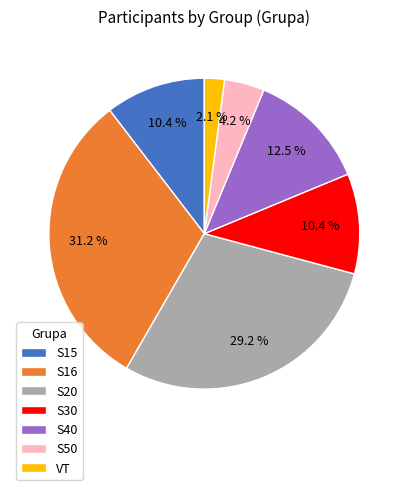

Is there any slice that represents more than half of the pie?

No